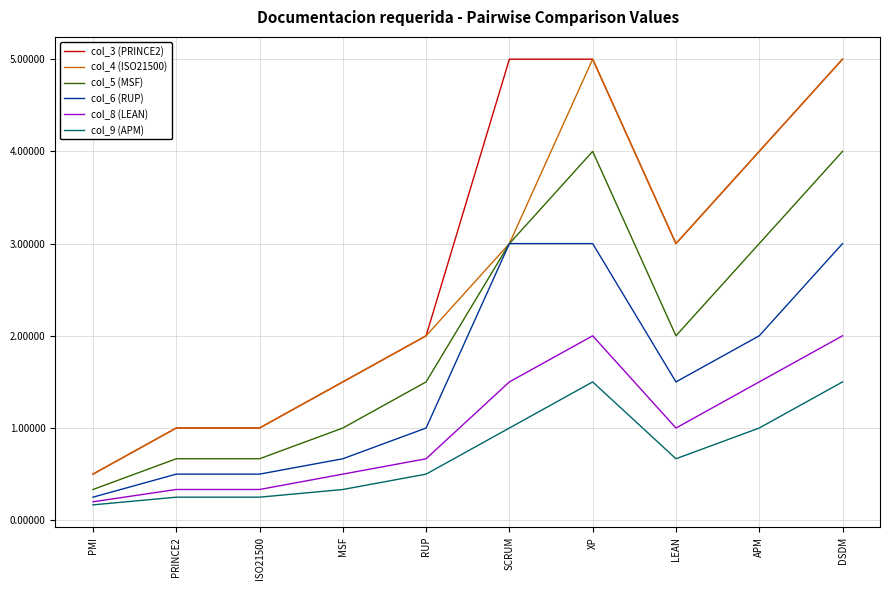

What is the total value across all series at RUP?

7.7